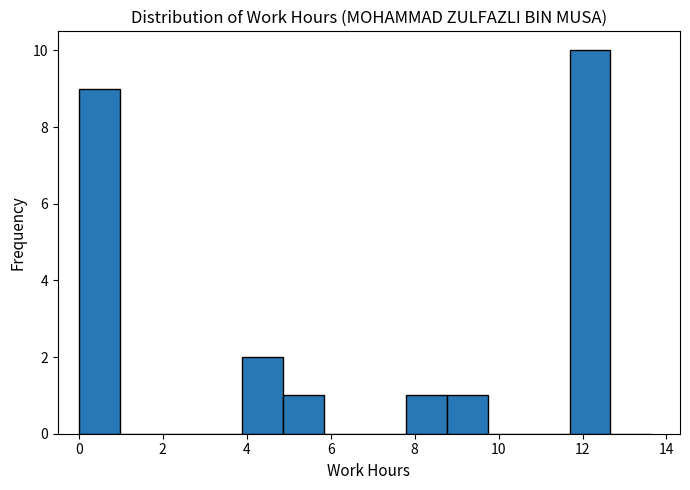

Reading left to right, list every bar in this chart as the range it spans on the x-axis followed by its height. Neither the bar edges nor the heights are printed on the chart, so give them approximately, as read against the axes.

0.0 to 1.0: 9
1.0 to 2.0: 0
2.0 to 3.0: 0
3.0 to 3.8: 0
3.8 to 4.8: 2
4.8 to 5.8: 1
5.8 to 6.8: 0
6.8 to 7.8: 0
7.8 to 8.8: 1
8.8 to 9.8: 1
9.8 to 10.8: 0
10.8 to 11.6: 0
11.6 to 12.6: 10
12.6 to 13.6: 0